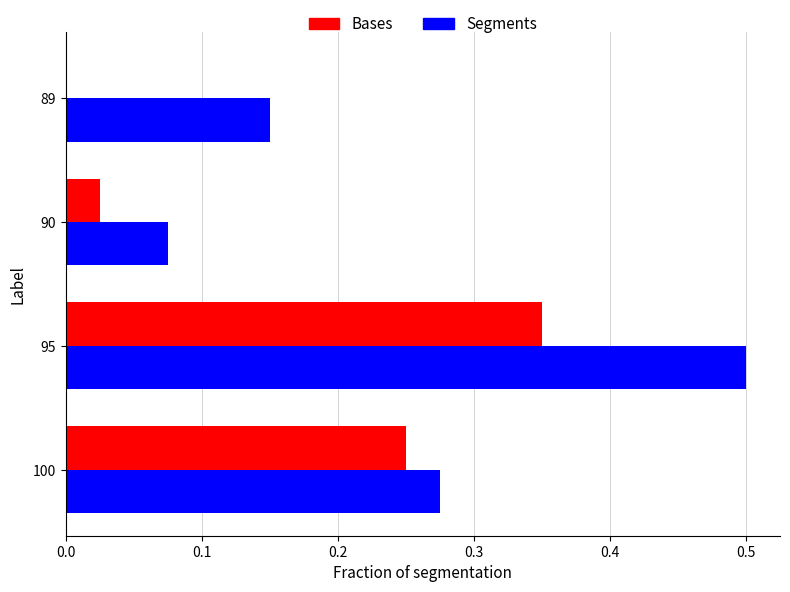

Which series has the largest total across all categories?

Segments